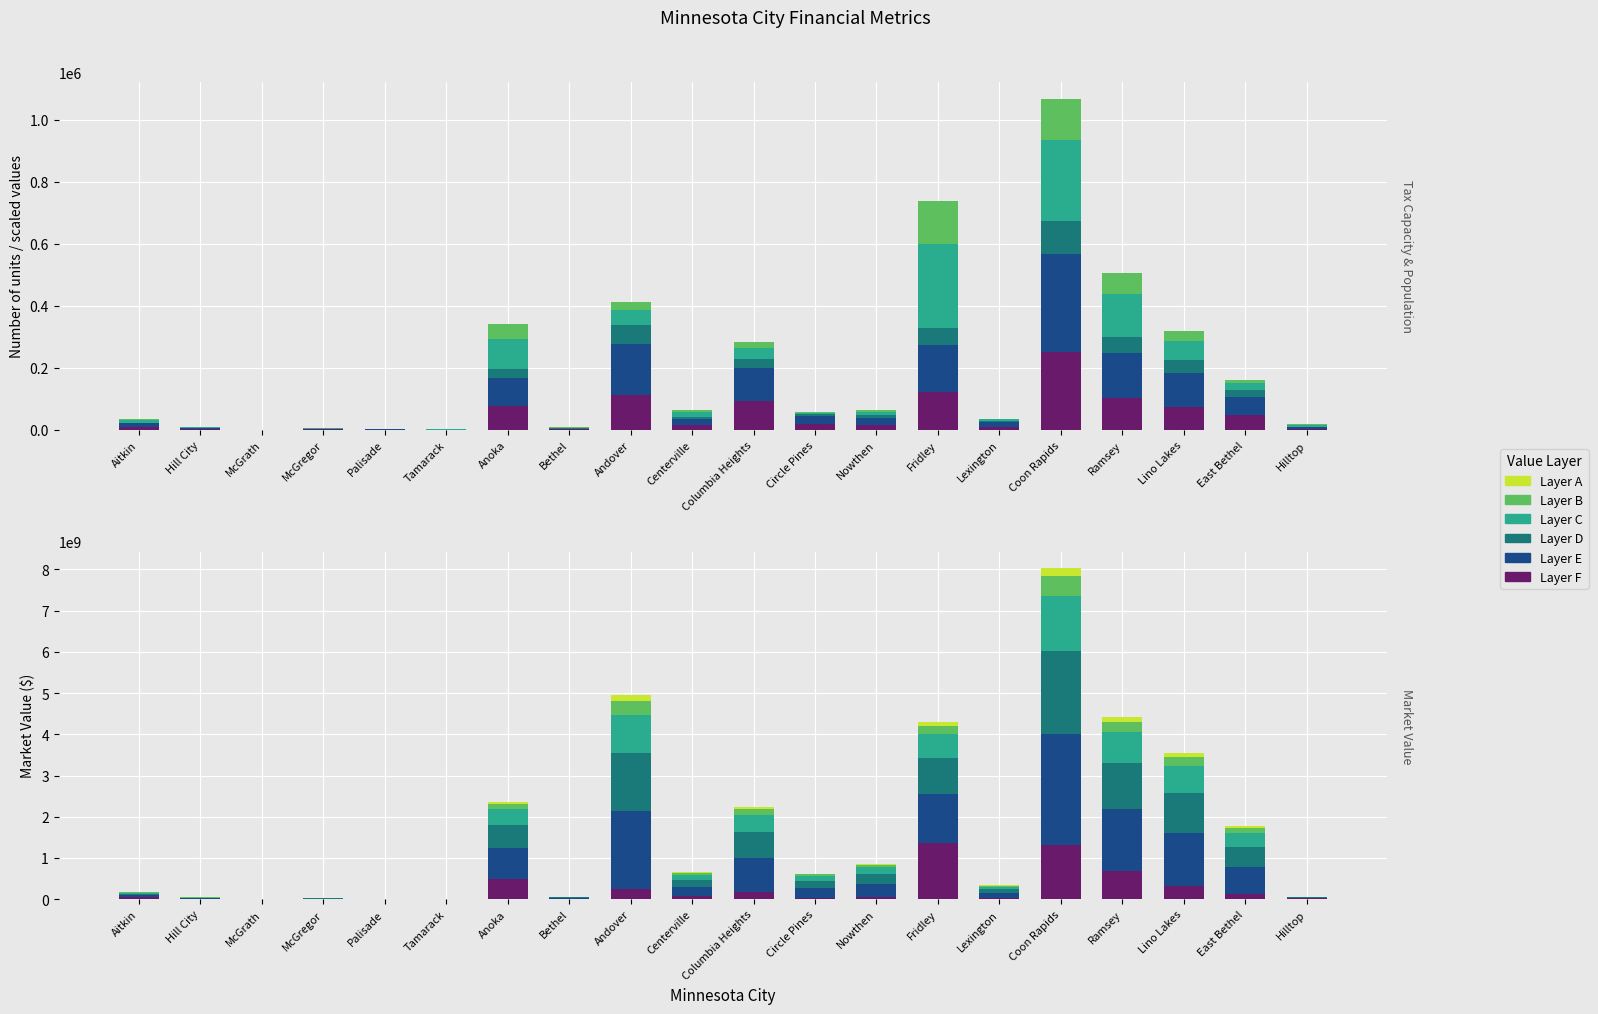

Reading right to left, list all the values displayed in this chart.

Comm/Ind/PU Market Value: Hilltop=5162.7	East Bethel=23265.0	Lino Lakes=62319.2	Ramsey=138718.1	Coon Rapids=263585.7	Lexington=5248.4	Fridley=273727.2	Nowthen=11530.0	Circle Pines=3966.4	Columbia Heights=35019.4	Centerville=15225.9	Andover=50202.3	Bethel=1877.7	Anoka=97491.1	Tamarack=370.2	Palisade=155.0	McGregor=2050.7	McGrath=20.8	Hill City=796.8	Aitkin=8304.3
Total Taxable Market Value: Hilltop=1157.3	East Bethel=21130.9	Lino Lakes=41745.4	Ramsey=51709.6	Coon Rapids=105116.9	Lexington=3795.4	Fridley=54903.5	Nowthen=10049.5	Circle Pines=7655.9	Columbia Heights=29881.6	Centerville=8010.0	Andover=61476.7	Bethel=751.3	Anoka=29755.9	Tamarack=66.3	Palisade=96.7	McGregor=302.1	McGrath=21.5	Hill City=424.3	Aitkin=1984.1
Study Year 2022 Adj Net Tax Capacity: Hilltop=4835.0	East Bethel=59805.0	Lino Lakes=108290.0	Ramsey=143560.0	Coon Rapids=317075.0	Lexington=13690.0	Fridley=149810.0	Nowthen=22585.0	Circle Pines=24575.0	Columbia Heights=107960.0	Centerville=19560.0	Andover=164110.0	Bethel=2395.0	Anoka=90635.0	Tamarack=355.0	Palisade=830.0	McGregor=1965.0	McGrath=210.0	Hill City=3135.0	Aitkin=11330.0
2022 Population: Hilltop=4230.0	East Bethel=46260.0	Lino Lakes=75040.0	Ramsey=103310.0	Coon Rapids=250540.0	Lexington=10630.0	Fridley=122550.0	Nowthen=14580.0	Circle Pines=19380.0	Columbia Heights=92160.0	Centerville=14050.0	Andover=111380.0	Bethel=1820.0	Anoka=76080.0	Tamarack=450.0	Palisade=810.0	McGregor=1720.0	McGrath=430.0	Hill City=3820.0	Aitkin=10120.0